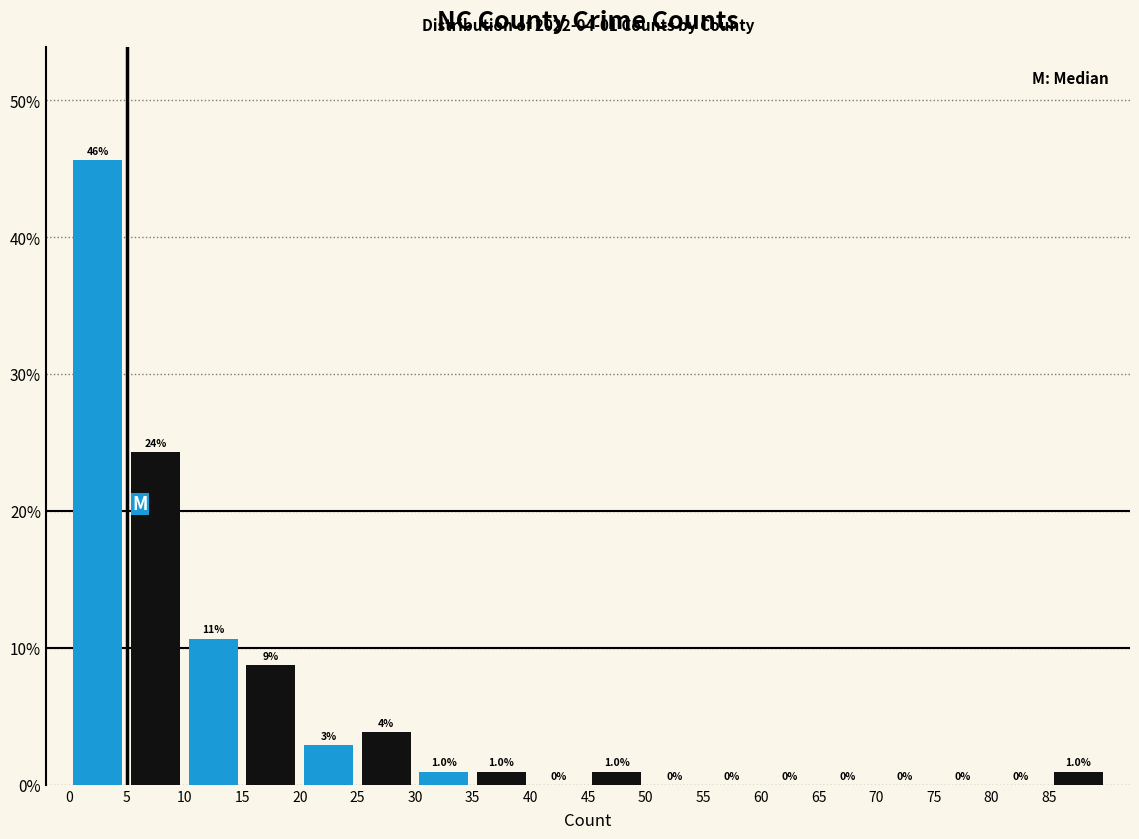

At which category does the chart reach its peak across all series?

5